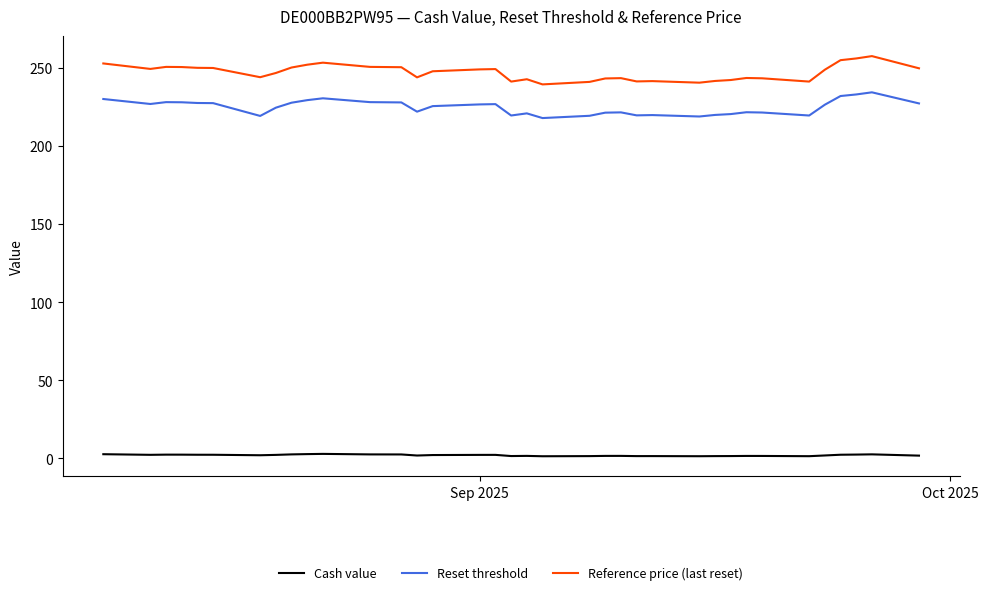

List the series in order of their peak value, lowest first.

Cash value, Reset threshold, Reference price (last reset)